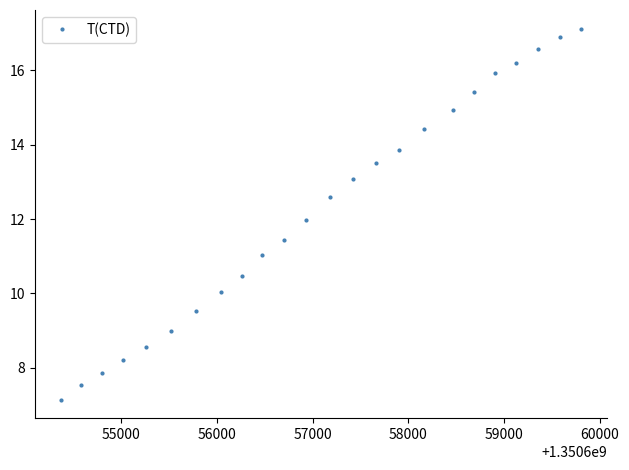

What is the difference between the second highest and minimum values?

9.8